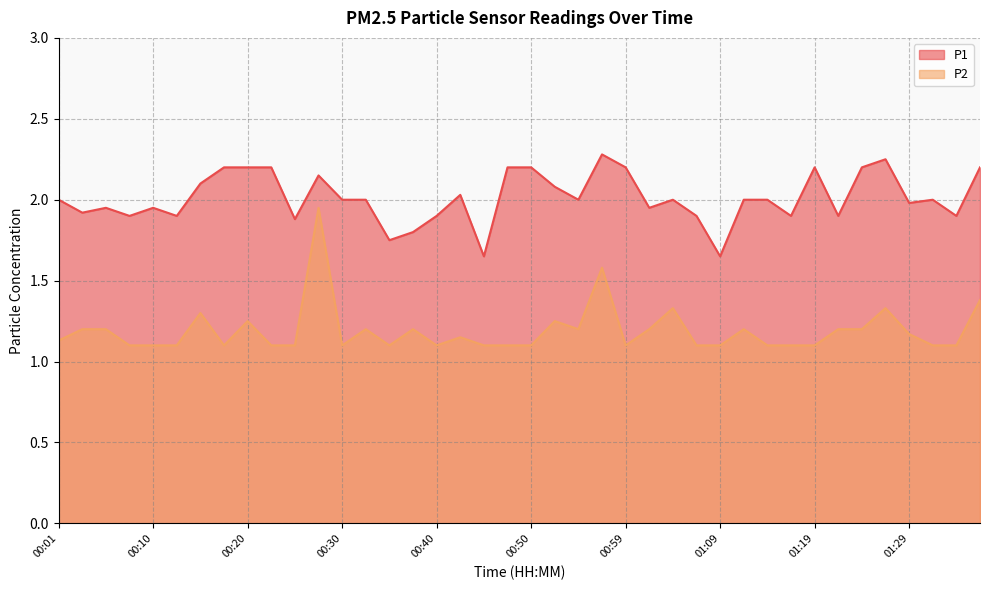

Reading left to right, extract all data points from this chart.

P1: 00:01=2.0	00:03=1.9	00:06=1.9	00:08=1.9	00:10=1.9	00:13=1.9	00:15=2.1	00:18=2.2	00:20=2.2	00:23=2.2	00:25=1.9	00:27=2.1	00:30=2.0	00:32=2.0	00:35=1.8	00:37=1.8	00:40=1.9	00:42=2.0	00:44=1.6	00:47=2.2	00:50=2.2	00:52=2.1	00:55=2.0	00:57=2.3	00:59=2.2	01:02=1.9	01:04=2.0	01:07=1.9	01:09=1.6	01:12=2.0	01:14=2.0	01:16=1.9	01:19=2.2	01:21=1.9	01:24=2.2	01:26=2.2	01:29=2.0	01:31=2.0	01:33=1.9	01:36=2.2
P2: 00:01=1.1	00:03=1.2	00:06=1.2	00:08=1.1	00:10=1.1	00:13=1.1	00:15=1.3	00:18=1.1	00:20=1.2	00:23=1.1	00:25=1.1	00:27=1.9	00:30=1.1	00:32=1.2	00:35=1.1	00:37=1.2	00:40=1.1	00:42=1.1	00:44=1.1	00:47=1.1	00:50=1.1	00:52=1.2	00:55=1.2	00:57=1.6	00:59=1.1	01:02=1.2	01:04=1.3	01:07=1.1	01:09=1.1	01:12=1.2	01:14=1.1	01:16=1.1	01:19=1.1	01:21=1.2	01:24=1.2	01:26=1.3	01:29=1.2	01:31=1.1	01:33=1.1	01:36=1.4